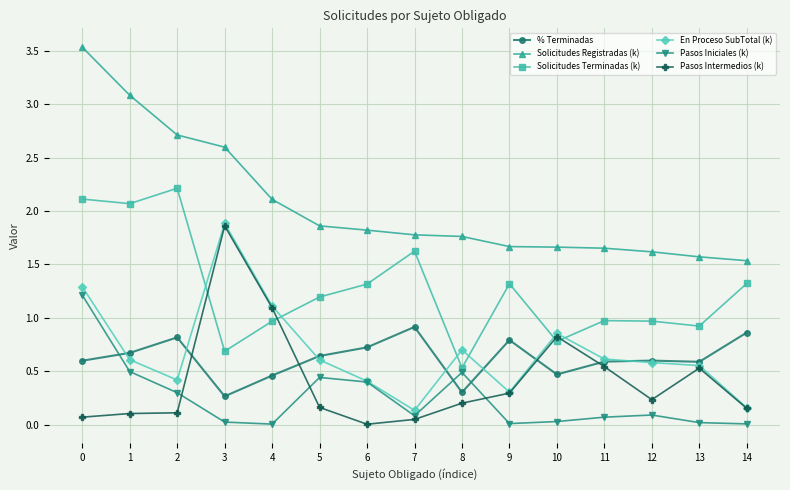

Does the chart have visible grid lines?

Yes